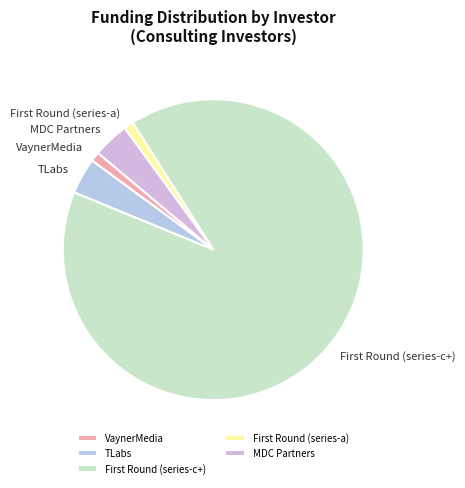

What is the largest slice in the pie chart?

First Round (series-c+)